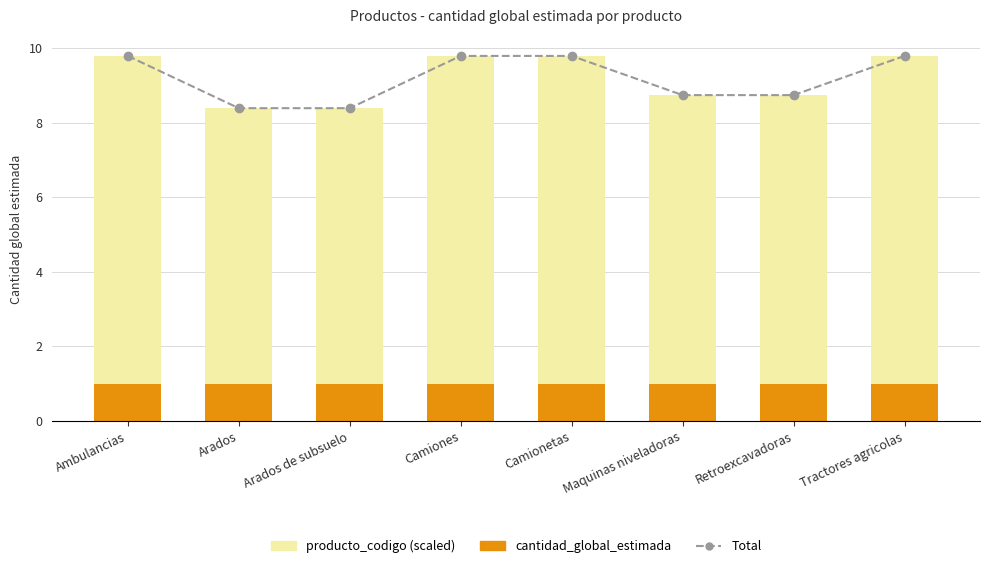

Between Arados and Retroexcavadoras, which series saw the biggest shift?

Total